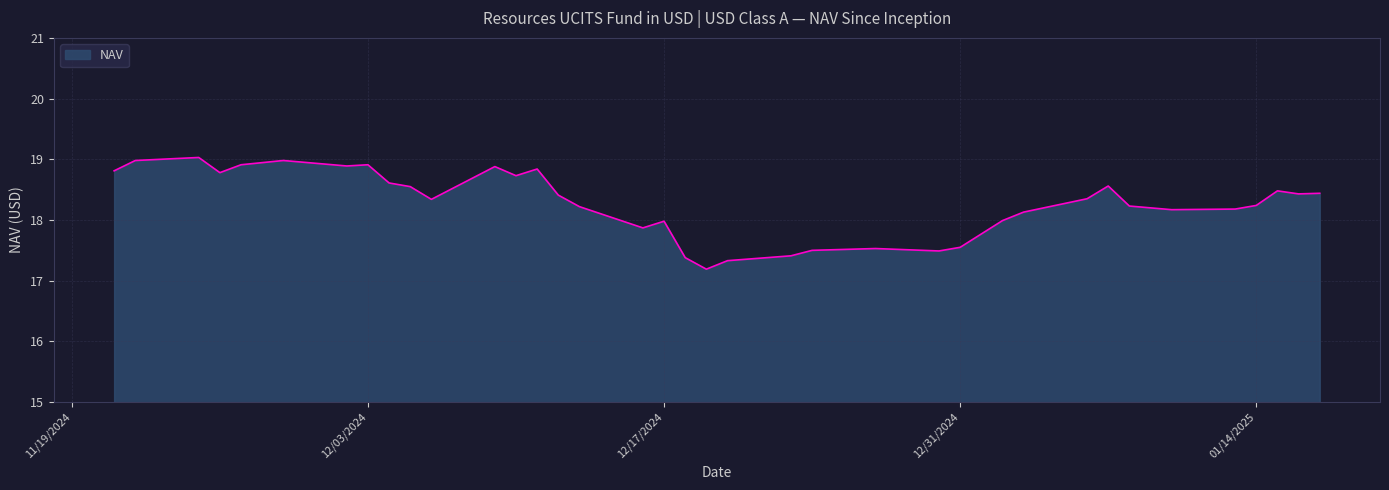

What is the maximum value shown in the chart?

19.0